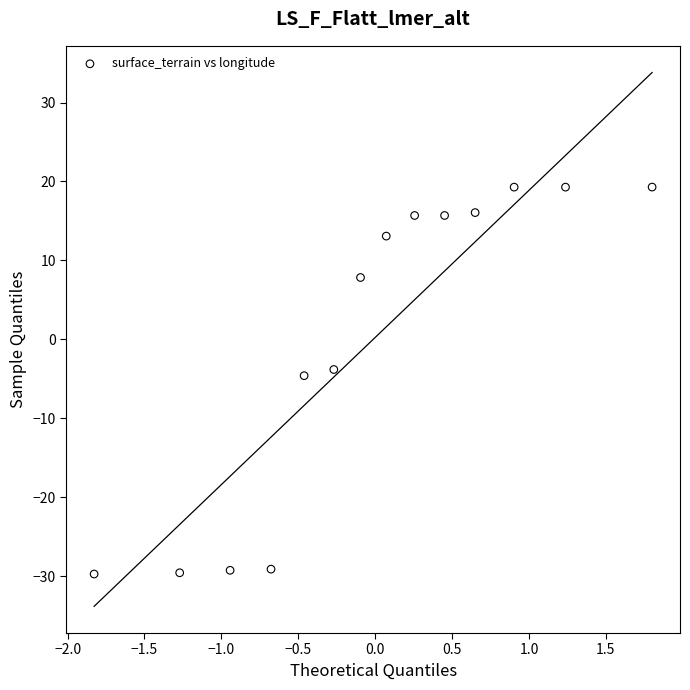

What is the range of X values (max minus min)?

3.6